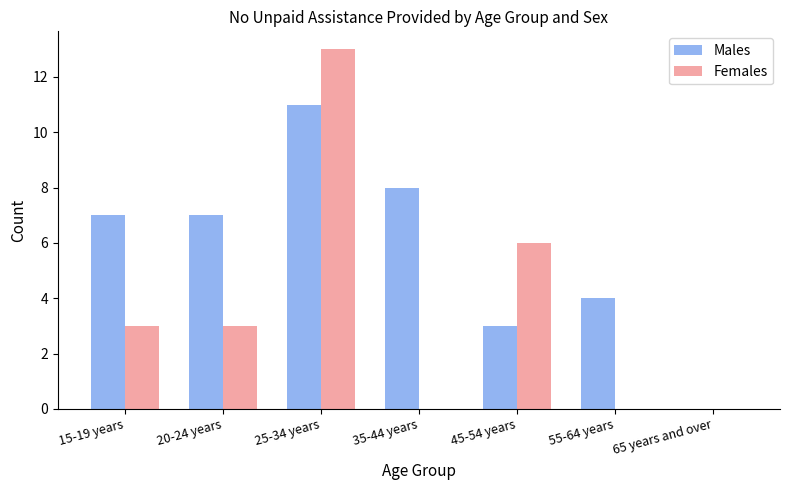

True or false: Females has a value of 5 at 20-24 years.

False